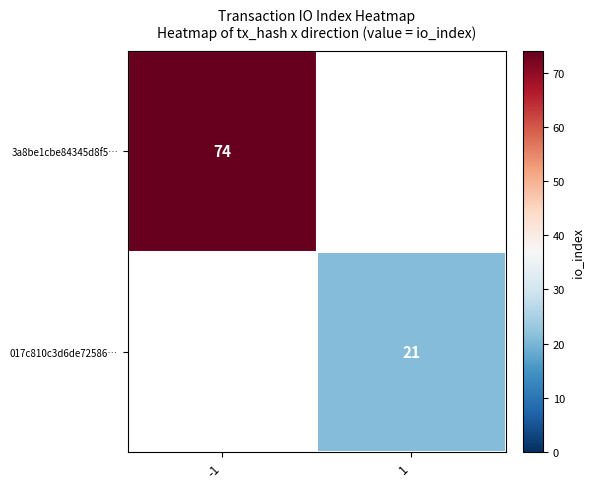

Which category has the lowest value across all series?

1